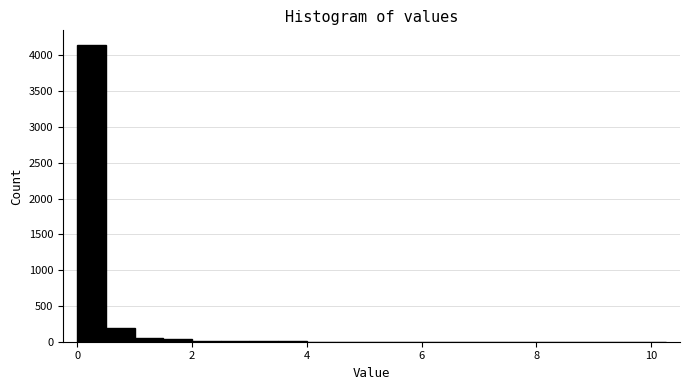

Read against the x-axis, roughly where is the centre of the tallest bar?

0.2